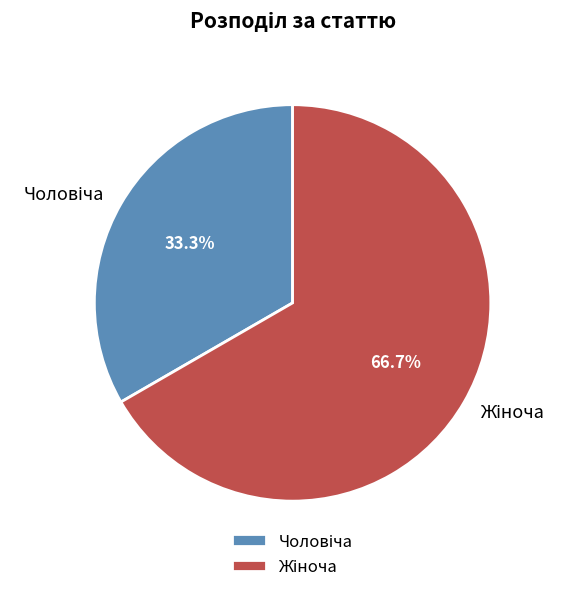

Is there any slice that represents more than half of the pie?

Yes